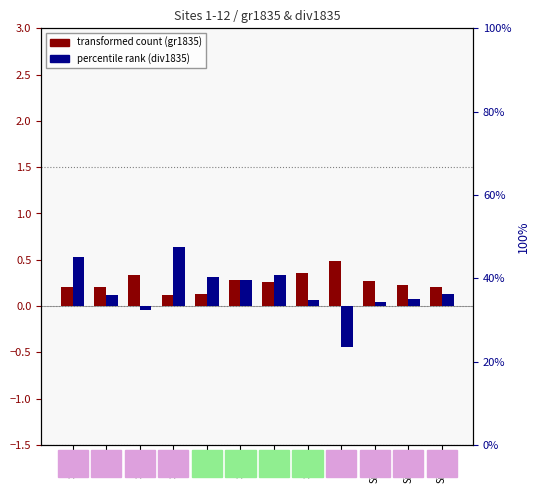

Rank the categories by gr1835 (transformed count) value from highest to lowest.

Site9, Site8, Site3, Site6, Site10, Site7, Site11, Site12, Site1, Site2, Site5, Site4